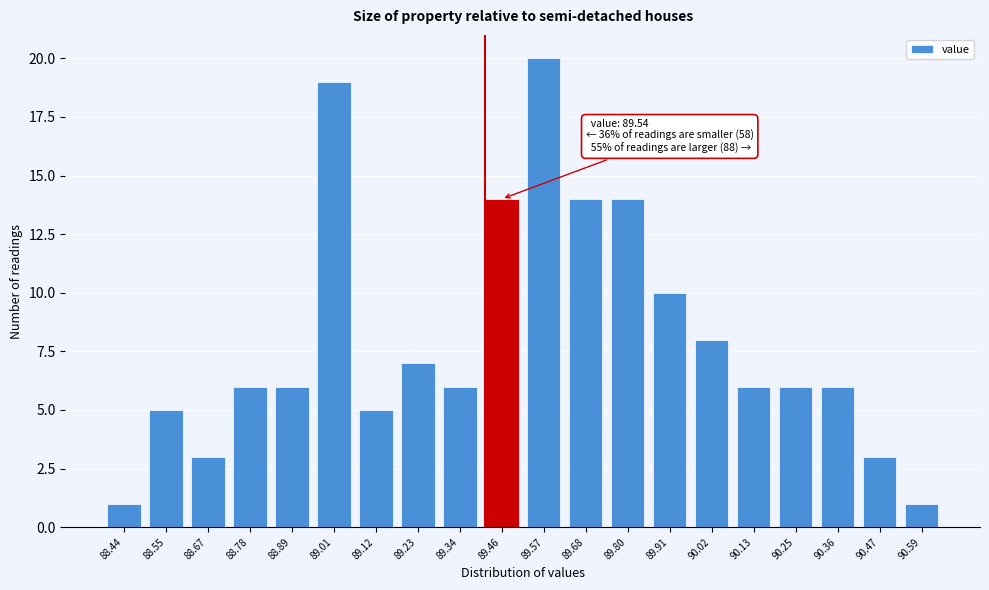

Reading right to left, list all the values displayed in this chart.

1	3	6	6	6	8	10	14	14	20	14	6	7	5	19	6	6	3	5	1